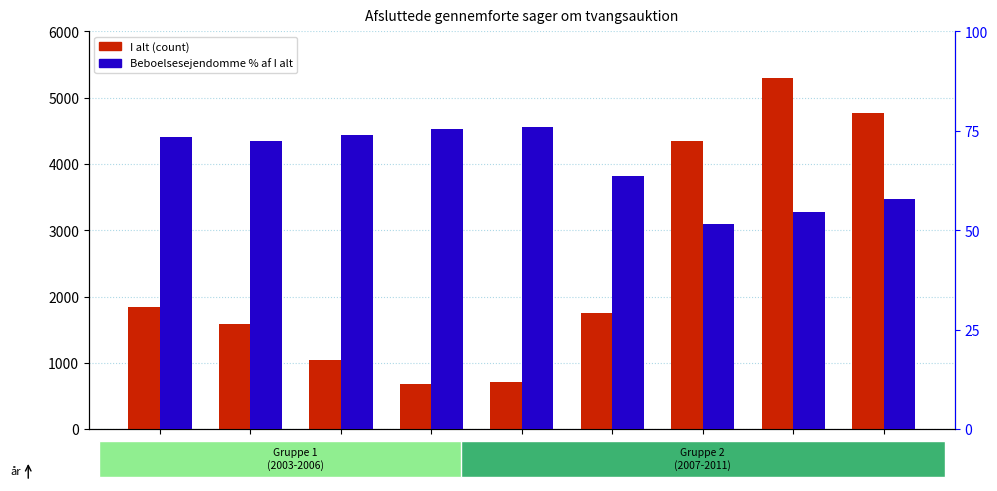

Reading left to right, what are all the values shown in this chart?

I alt (count): 1842.0	1586.0	1045.0	689.0	718.0	1756.0	4355.0	5305.0	4775.0
Beboelsesejendomme % af I alt: 73.6	72.5	74.0	75.5	75.9	63.7	51.5	54.6	57.8